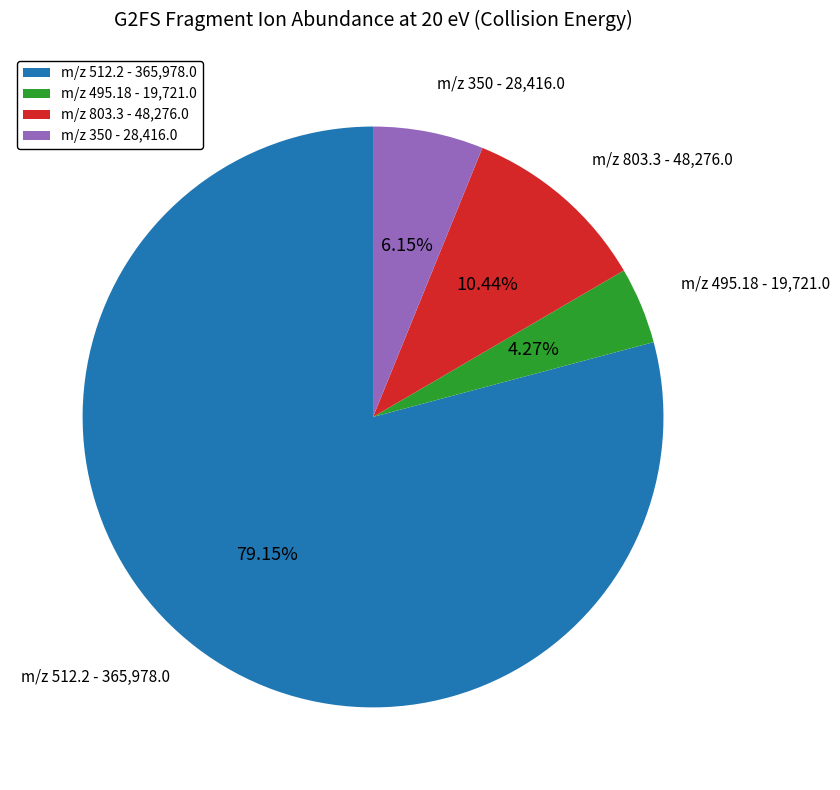

Combined, do m/z 350 - 28,416.0 and m/z 803.3 - 48,276.0 account for over 50%?

No